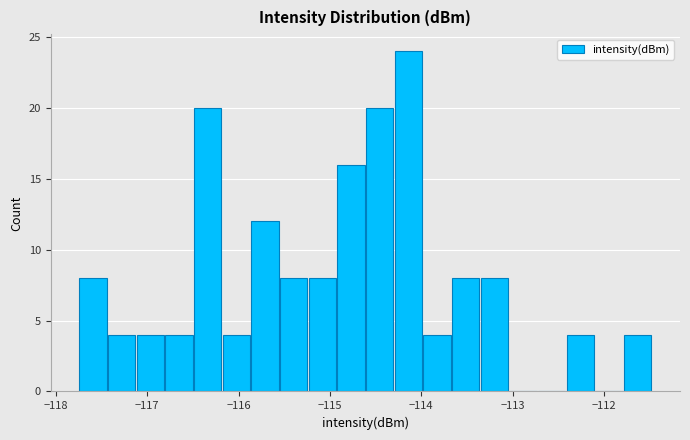

Read against the x-axis, roughly where is the centre of the tallest bar?

-114.1